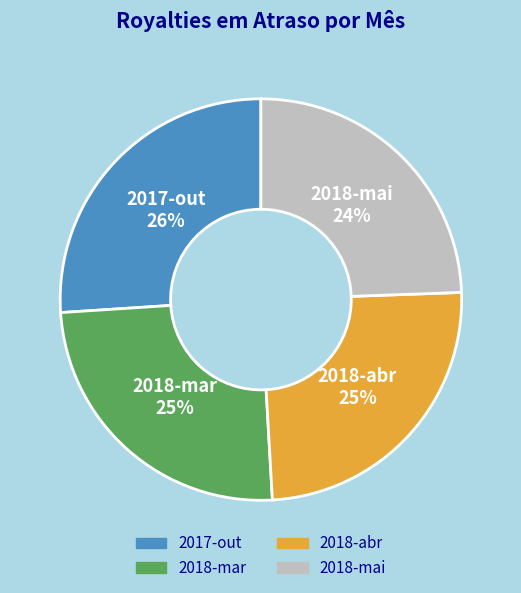

Combined, do 2018-mai and 2018-mar account for over 50%?

No